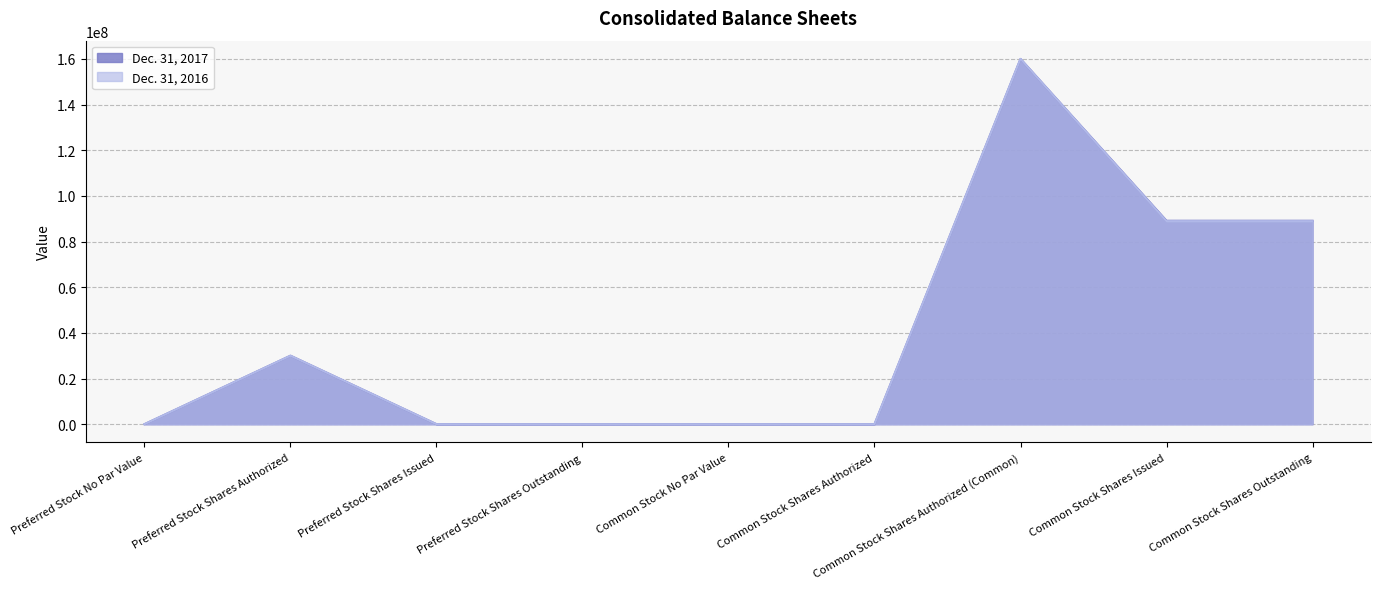

Reading left to right, transcribe all the data shown in this chart.

Dec. 31, 2017: 0	30000000	0	0	0	0	160000000	89114265	89114265
Dec. 31, 2016: 0	30000000	0	0	0	0	160000000	88946704	88946704